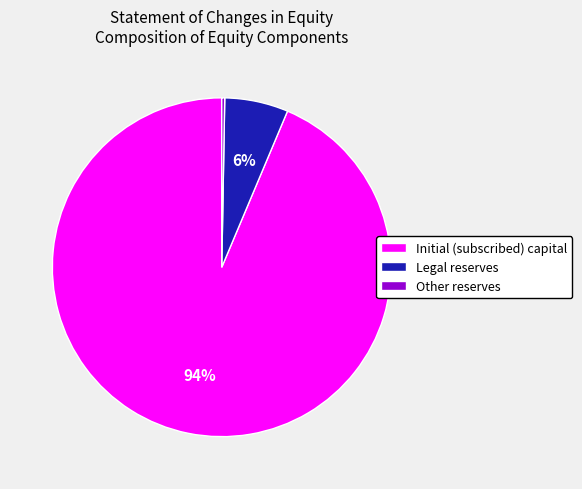

What is the majority slice?

Initial (subscribed) capital